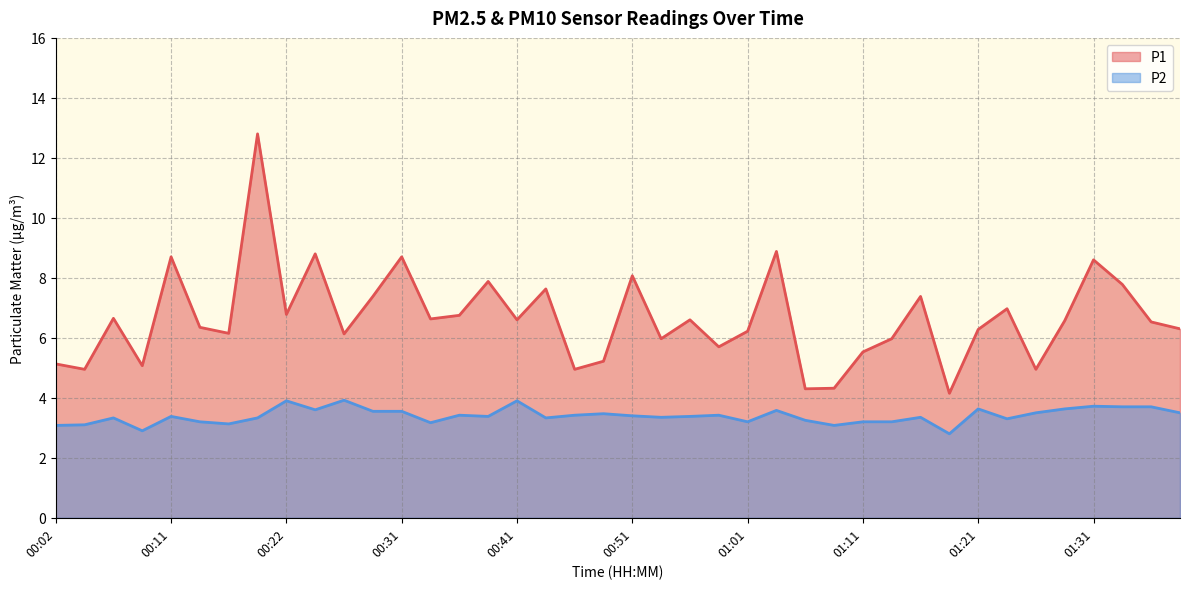

Which series changed the most between 00:14 and 00:22?

P2